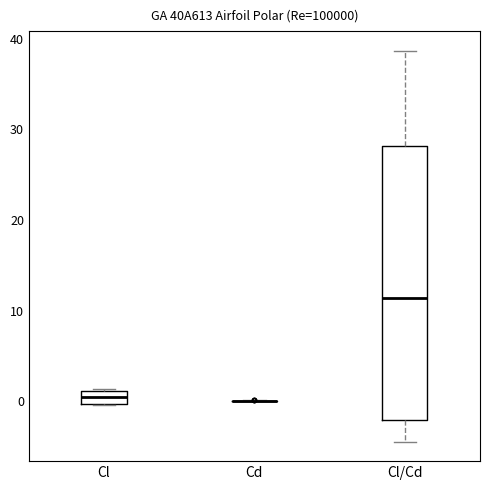

Comparing the boxes themselves (not the whiskers), which one is the tallest?

Cl/Cd